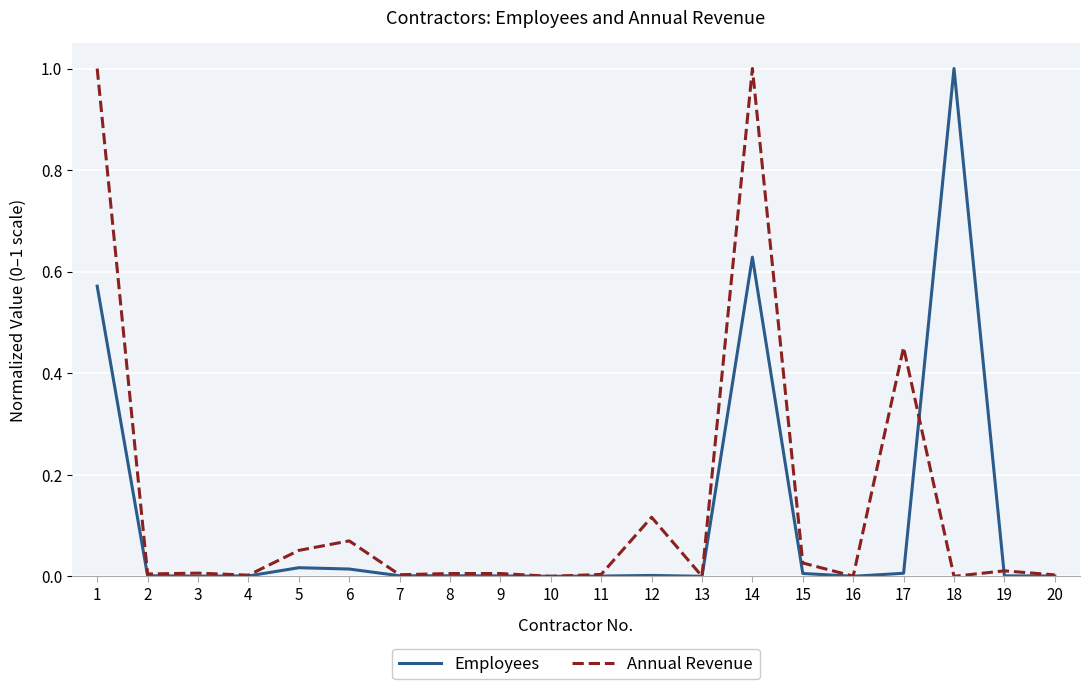

The value of Annual Revenue at 6 is 0.0. True or false?

False